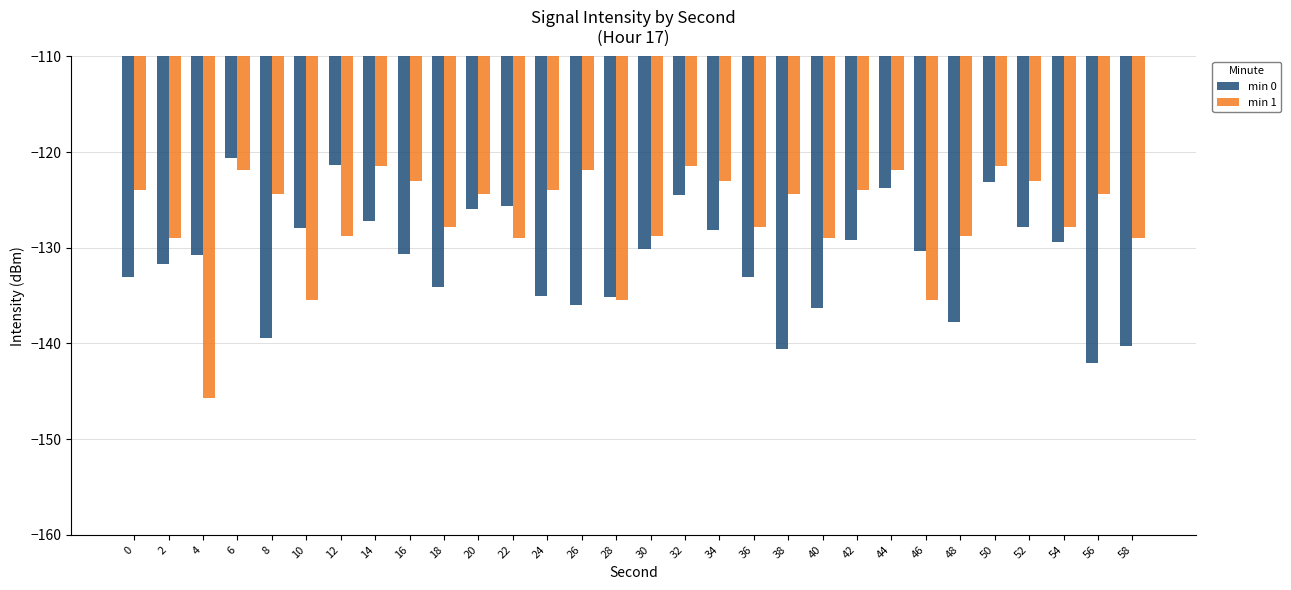

Between 2 and 30, which series saw the biggest shift?

min 0